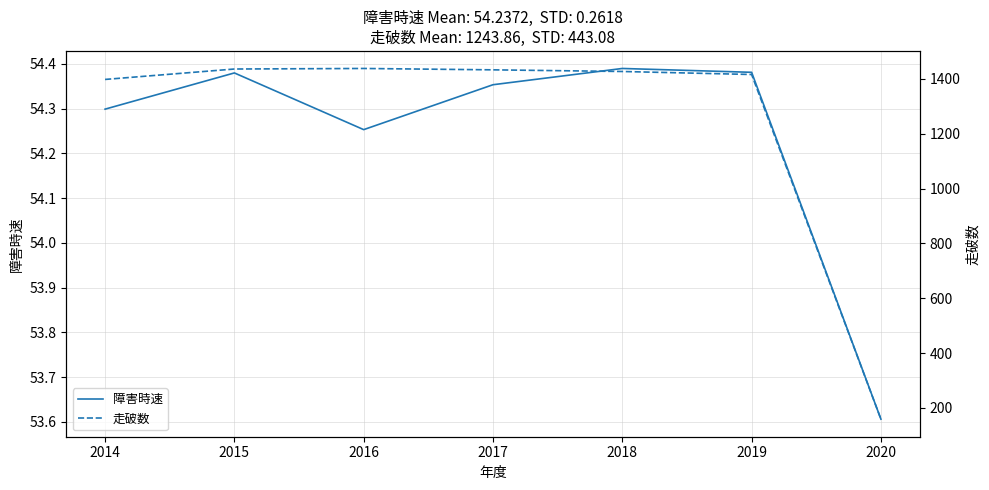

How many values in the 走破数 series exceed 1427?

3